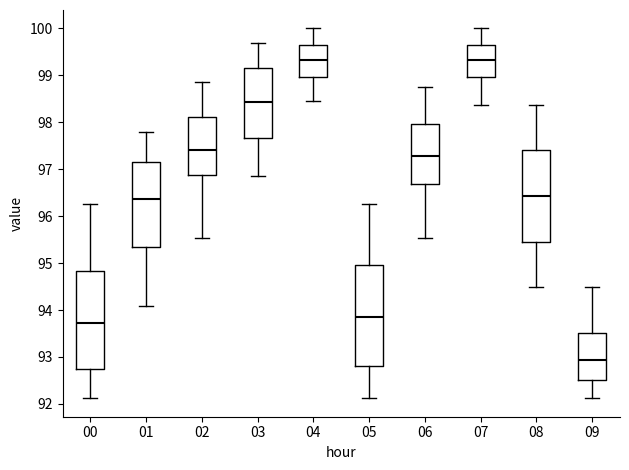

Reading left to right, transcribe this box plot: for each box, give where its median line is, the range the box spans, and where its two whiskers end, as read against the y-axis. The values are not printed on the chart, so give them approximately, as read against the axis.

00: median 93.7, box 92.7 to 94.8, whiskers 92.1 to 96.3
01: median 96.4, box 95.3 to 97.2, whiskers 94.1 to 97.8
02: median 97.4, box 96.9 to 98.1, whiskers 95.5 to 98.9
03: median 98.4, box 97.7 to 99.2, whiskers 96.9 to 99.7
04: median 99.3, box 99.0 to 99.7, whiskers 98.5 to 100.0
05: median 93.9, box 92.8 to 95.0, whiskers 92.1 to 96.3
06: median 97.3, box 96.7 to 98.0, whiskers 95.5 to 98.8
07: median 99.3, box 99.0 to 99.7, whiskers 98.4 to 100.0
08: median 96.4, box 95.5 to 97.4, whiskers 94.5 to 98.4
09: median 92.9, box 92.5 to 93.5, whiskers 92.1 to 94.5